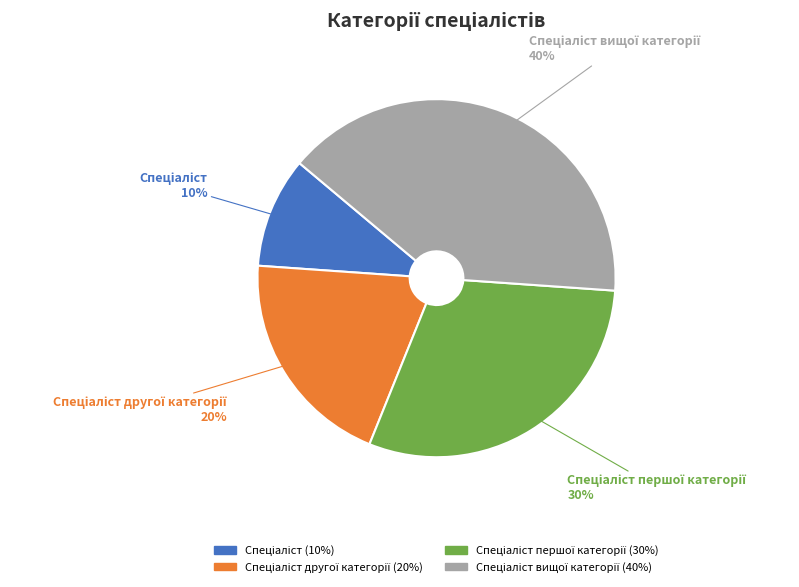

How many segments does this pie chart have?

4